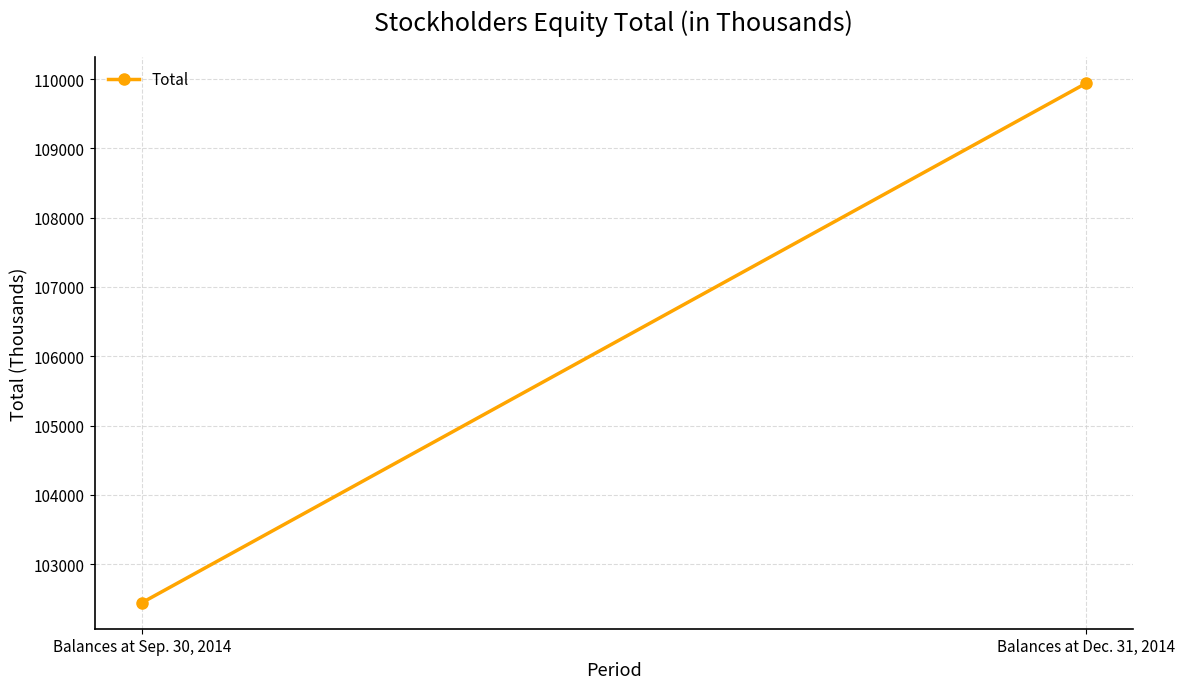

What is the value of the 1st point from the left?

102442